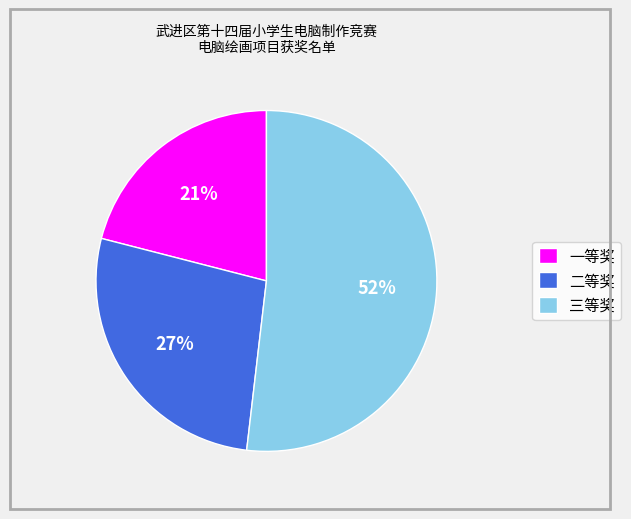

Rank the categories by value from highest to lowest.

三等奖, 二等奖, 一等奖